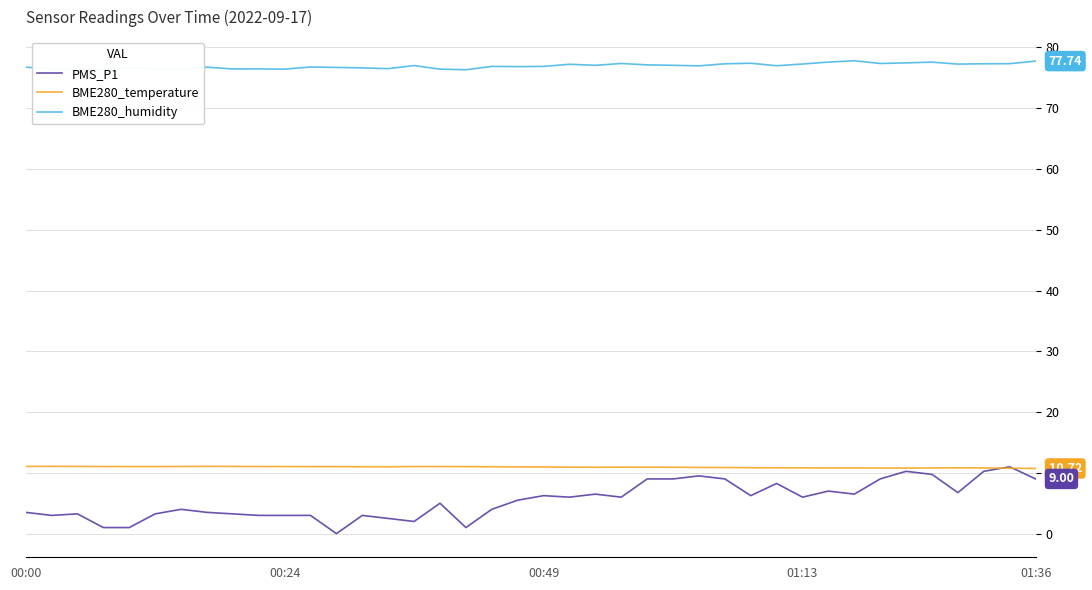

What is the difference between the second highest and second lowest values in the PMS_P1 series?

9.2